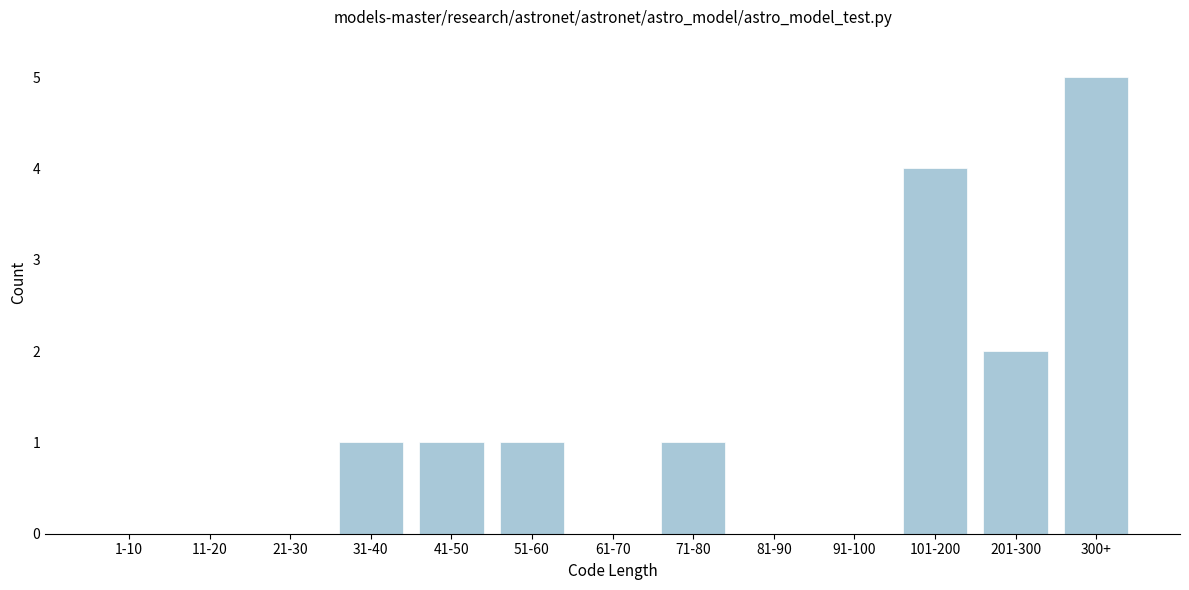

Reading right to left, transcribe all the data shown in this chart.

300+=5	201-300=2	101-200=4	91-100=0	81-90=0	71-80=1	61-70=0	51-60=1	41-50=1	31-40=1	21-30=0	11-20=0	1-10=0